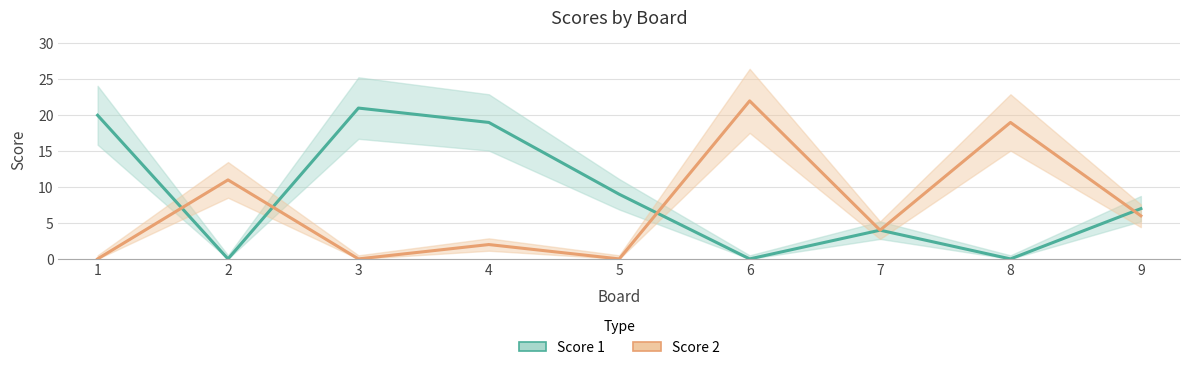

Where is the first local minimum for Score 1?

2